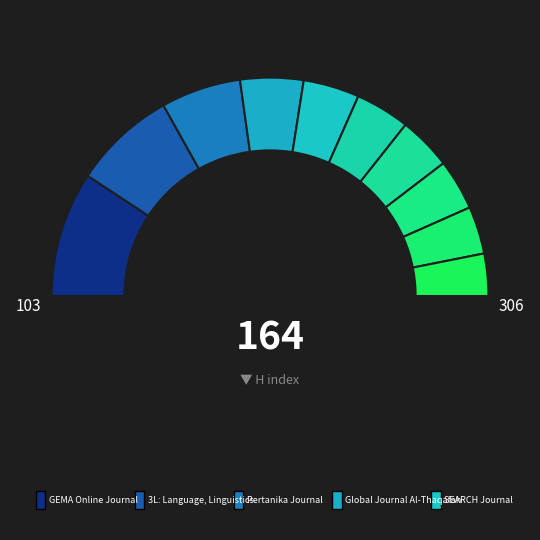

Count the number of slices in the pie.

10